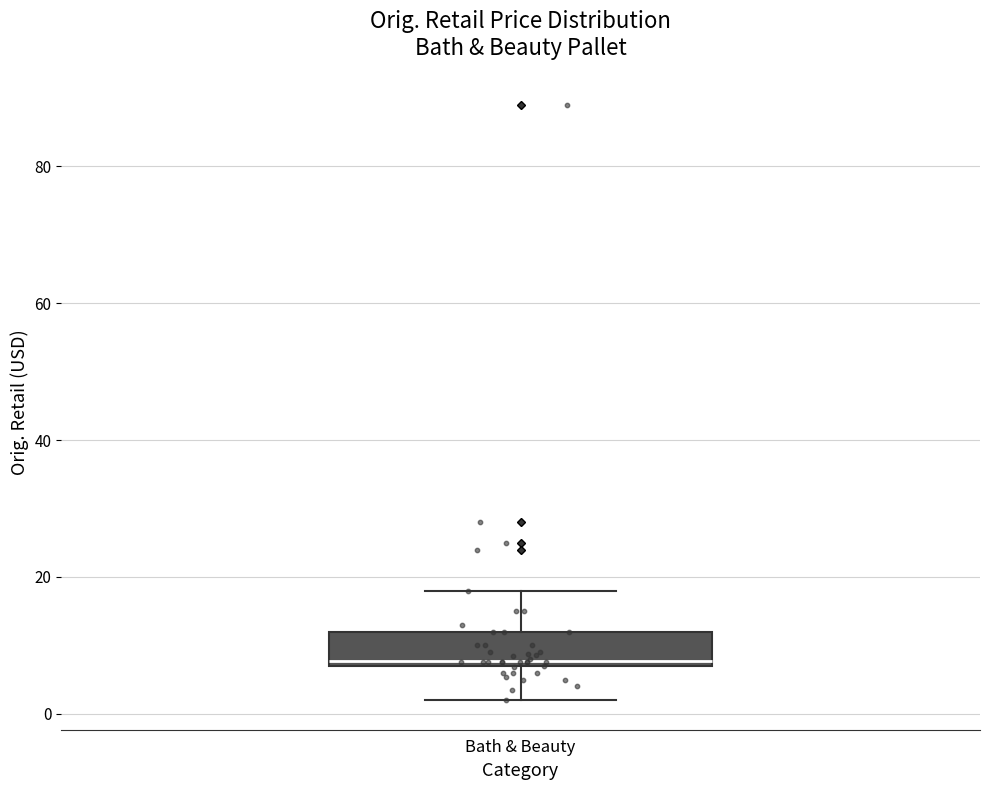

Transcribe this box plot: give where the median line is, the range the box spans, and where the two whiskers end, as read against the y-axis. The values are not printed on the chart, so give them approximately, as read against the axis.

median 8, box 6 to 12, whiskers 2 to 18